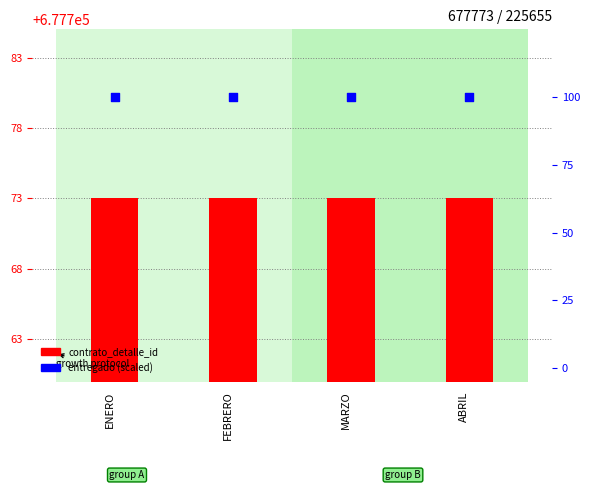

At how many categories does at least one series exceed 568100?

4